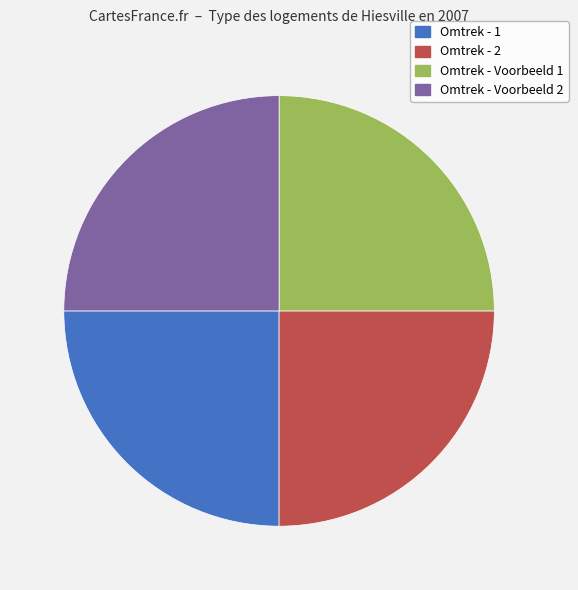

Is there any slice that represents more than half of the pie?

No